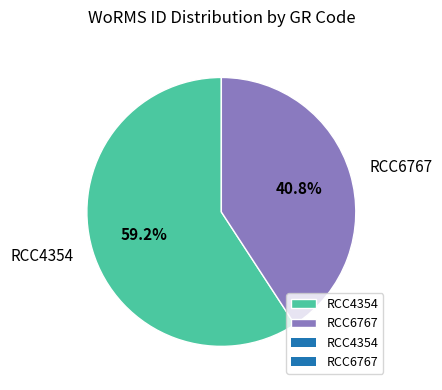

What is the ratio of the value at RCC4354 to the value at RCC6767?

1.5